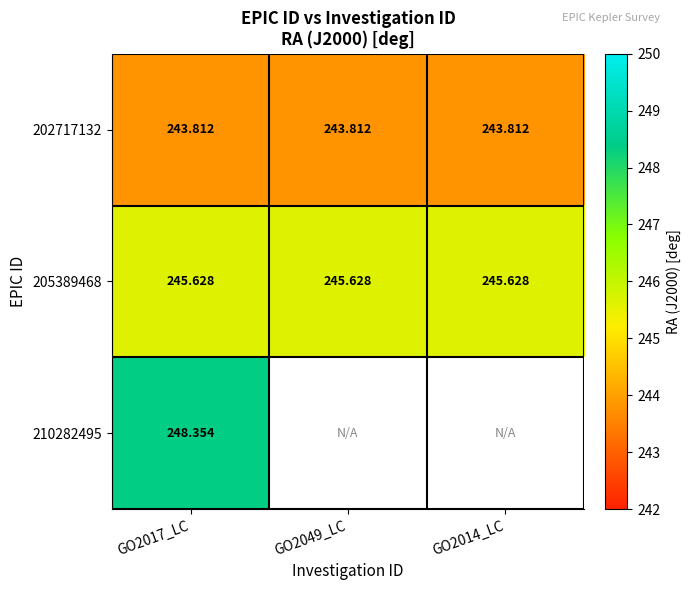

Read the 202717132 value at GO2017_LC.

243.8